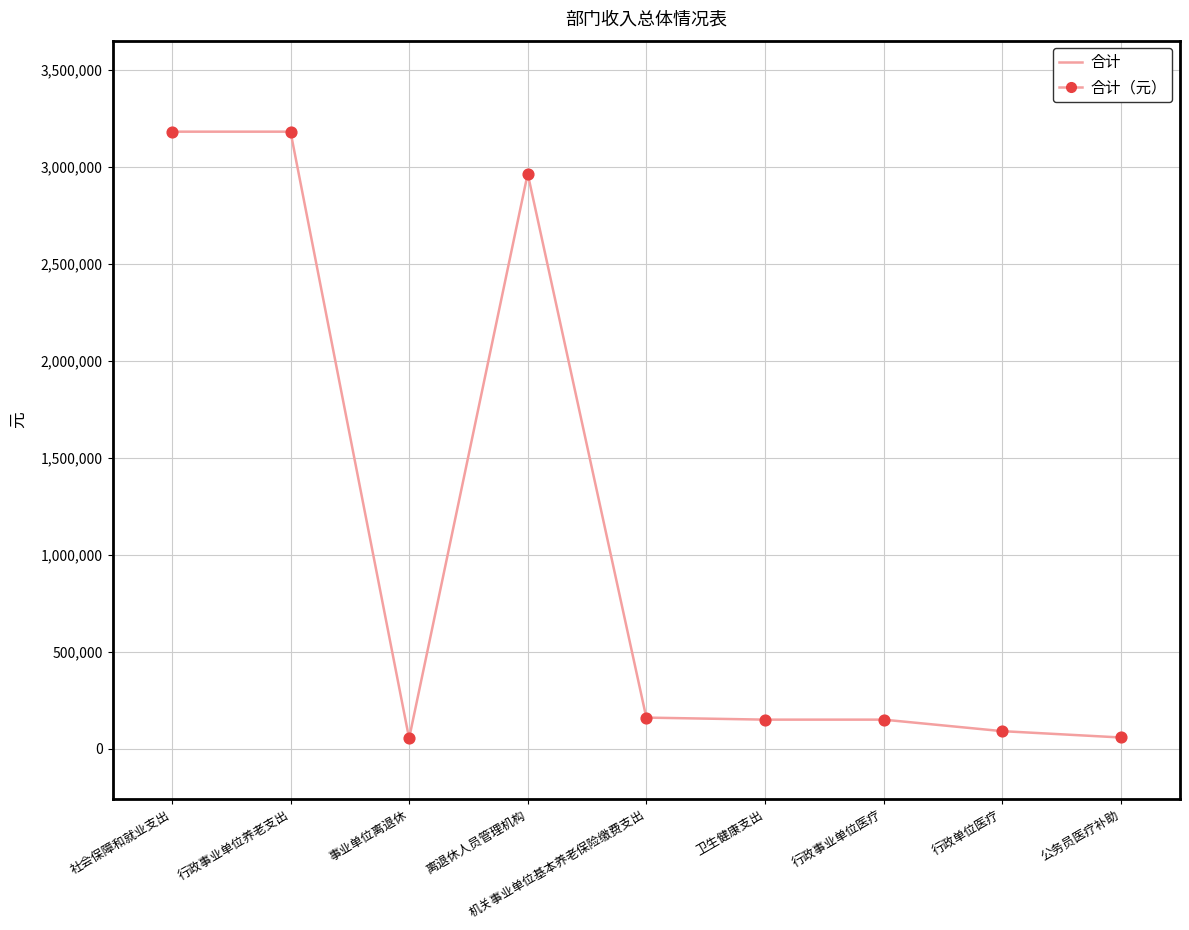

What is the ratio of the value at 机关事业单位基本养老保险缴费支出 to the value at 卫生健康支出?

1.1